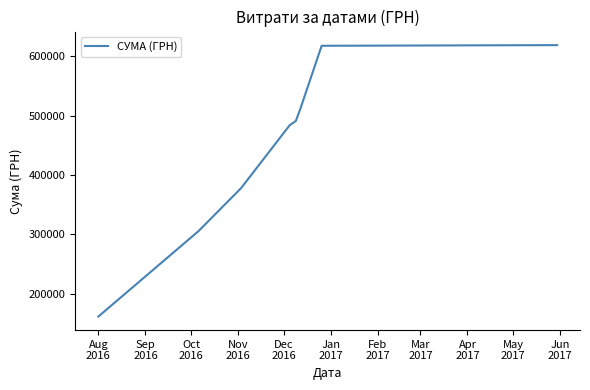

What is the sum of all values?

3570065.5